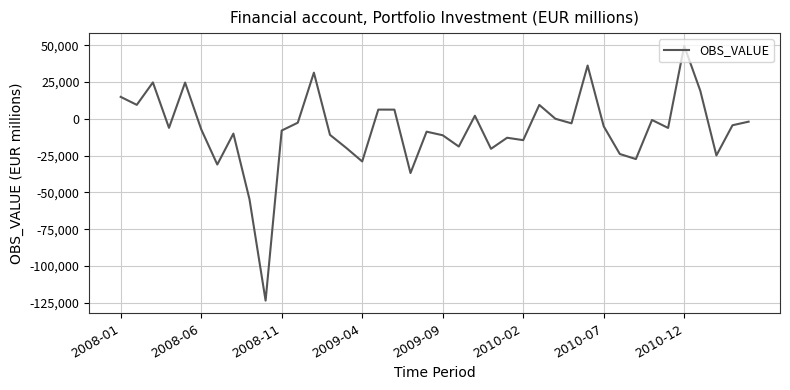

How many categories are shown in the chart?

40